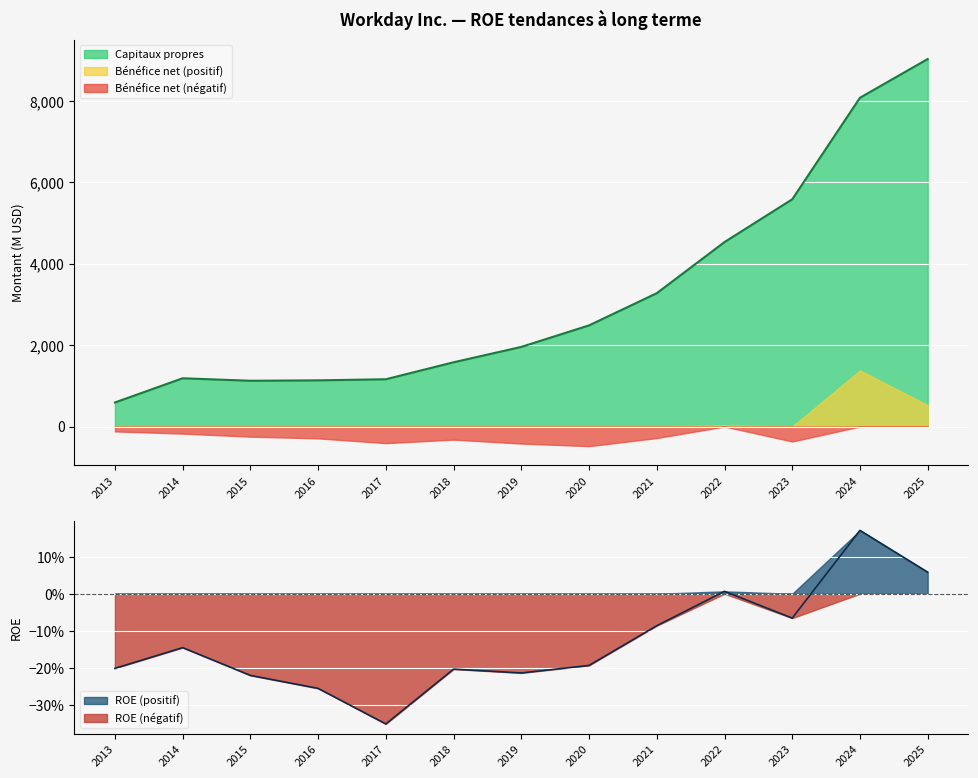

What is the difference between the Capitaux propres values at 2023 and 2022?

1051